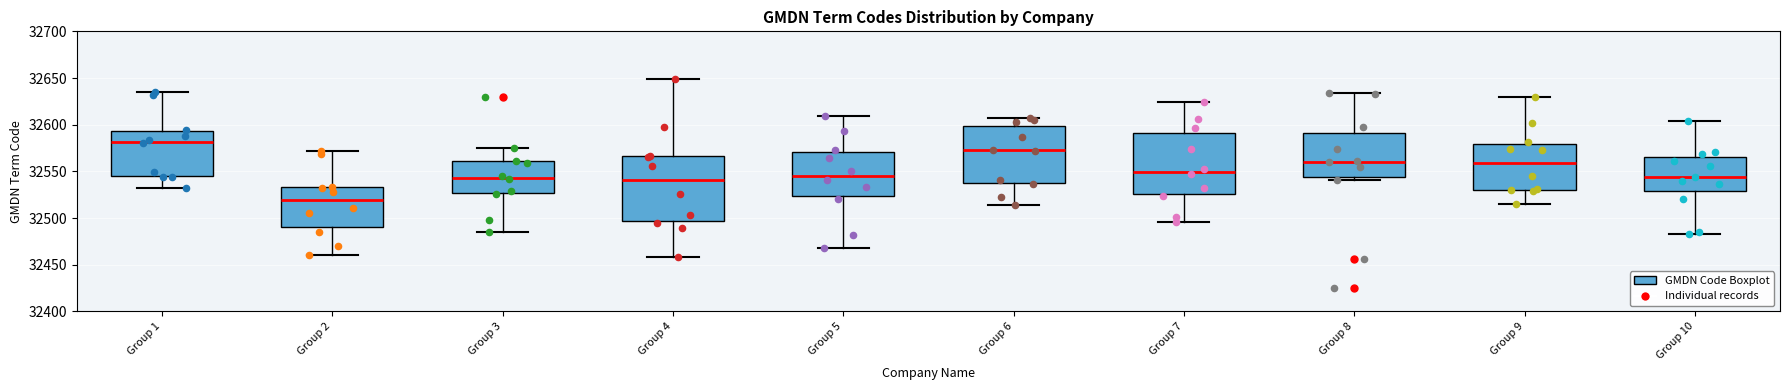

Where does the lower whisker of the box for Group 6 end on the y-axis? The values are not printed on the chart, so give them approximately, as read against the axis.

32515